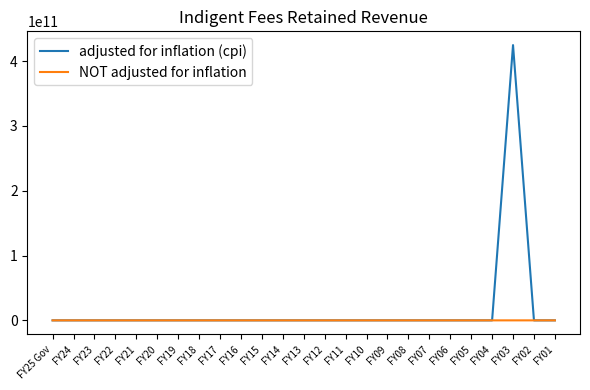

List the series in order of their peak value, highest first.

adjusted for inflation (cpi), NOT adjusted for inflation